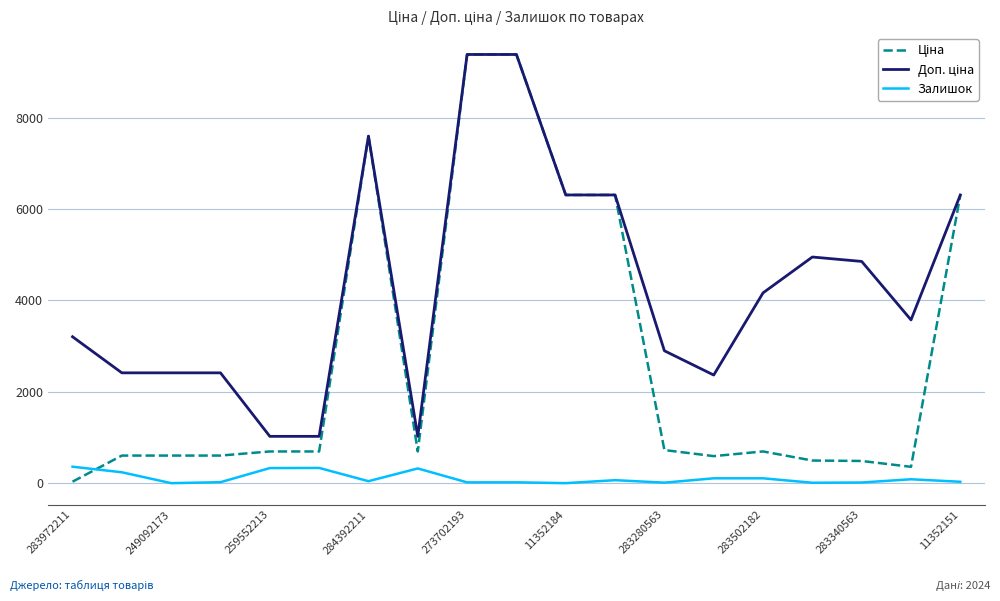

What is the highest value of the Залишок series?

360.0